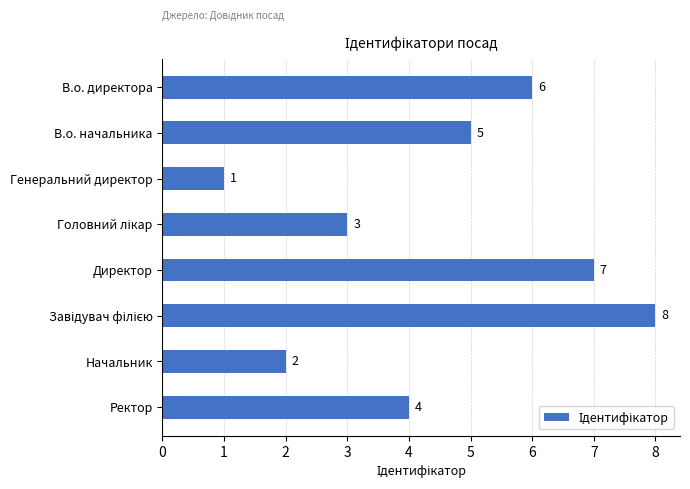

The chart shows a value of 1 at Генеральний директор. True or false?

True